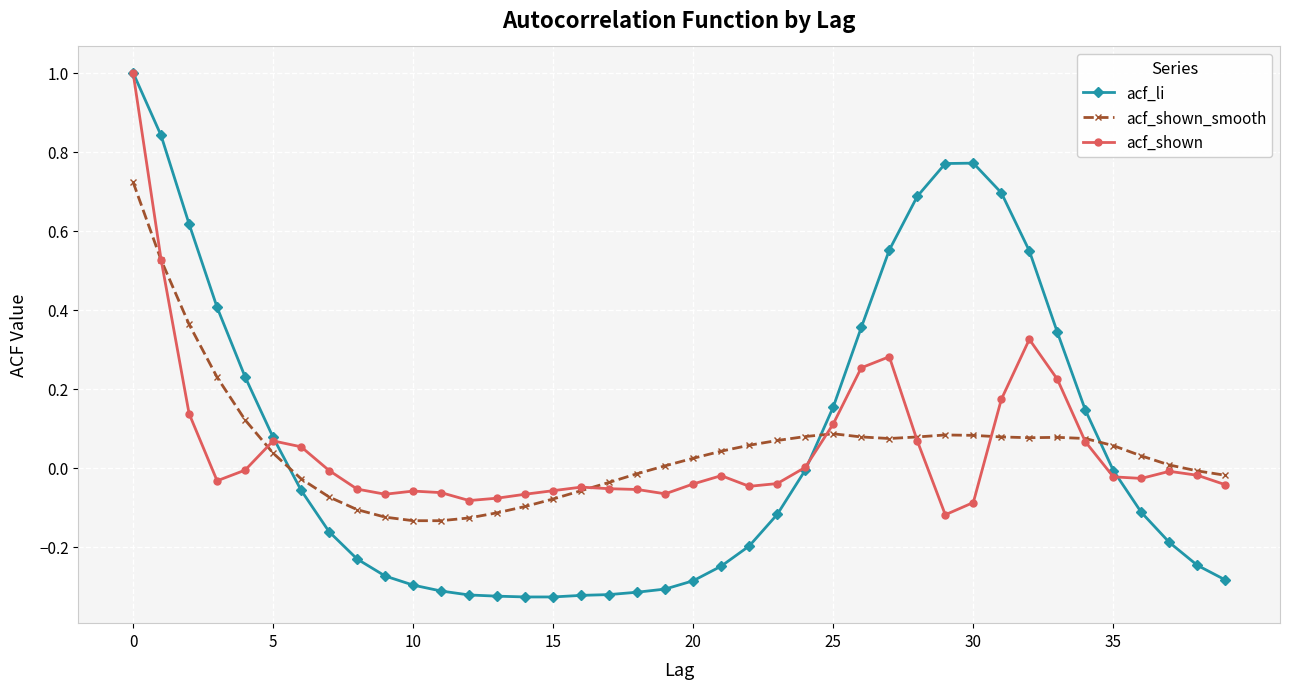

What is the greatest value displayed?

1.0